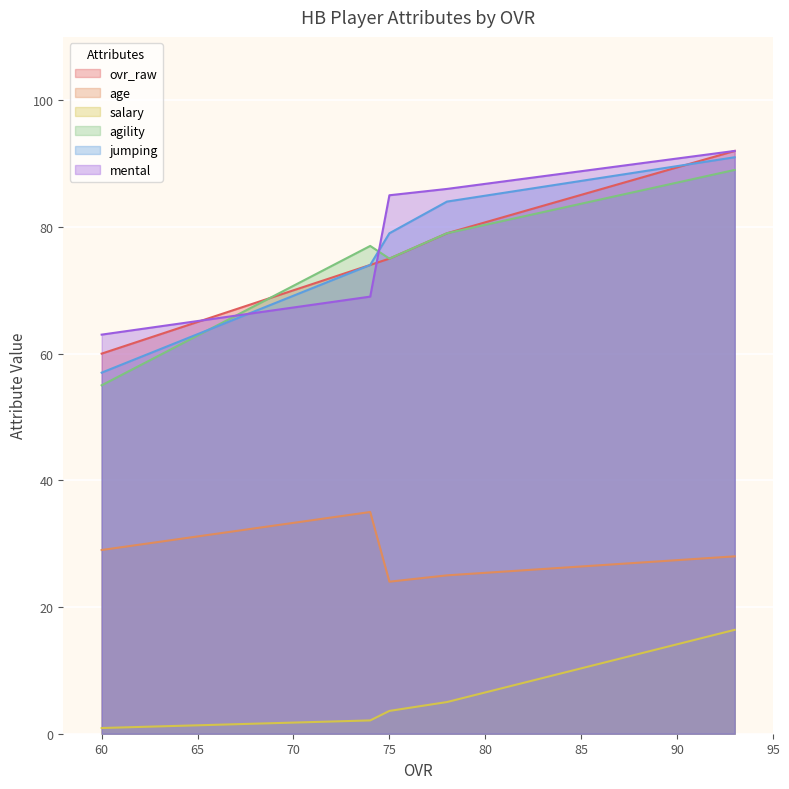

Is the value of agility at 93 greater than the value of age at 74?

Yes